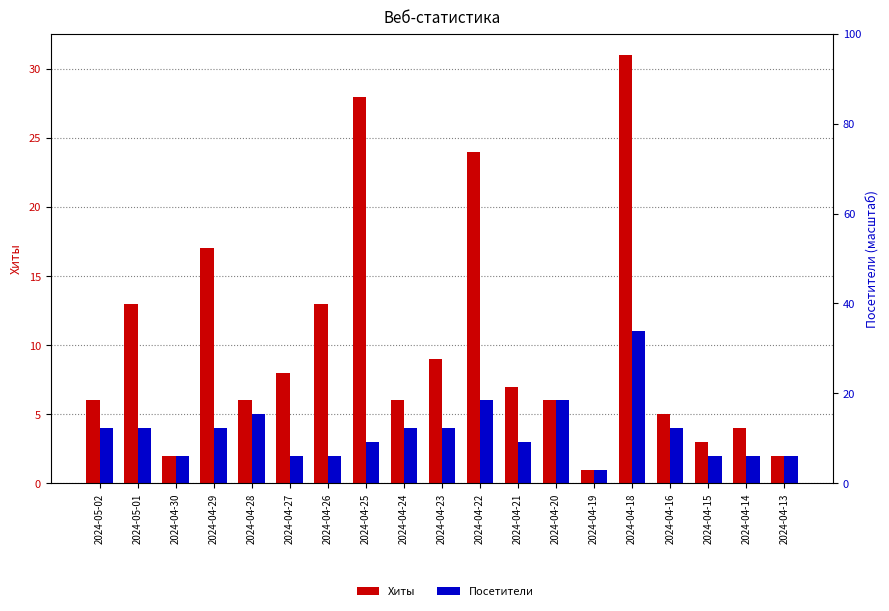

List the labels in order of Хиты value, largest first.

2024-04-18, 2024-04-25, 2024-04-22, 2024-04-29, 2024-05-01, 2024-04-26, 2024-04-23, 2024-04-27, 2024-04-21, 2024-05-02, 2024-04-28, 2024-04-24, 2024-04-20, 2024-04-16, 2024-04-14, 2024-04-15, 2024-04-30, 2024-04-13, 2024-04-19